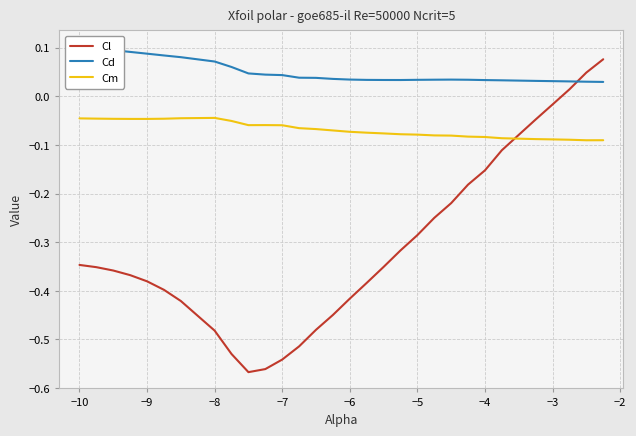

What is the greatest value displayed?

0.1